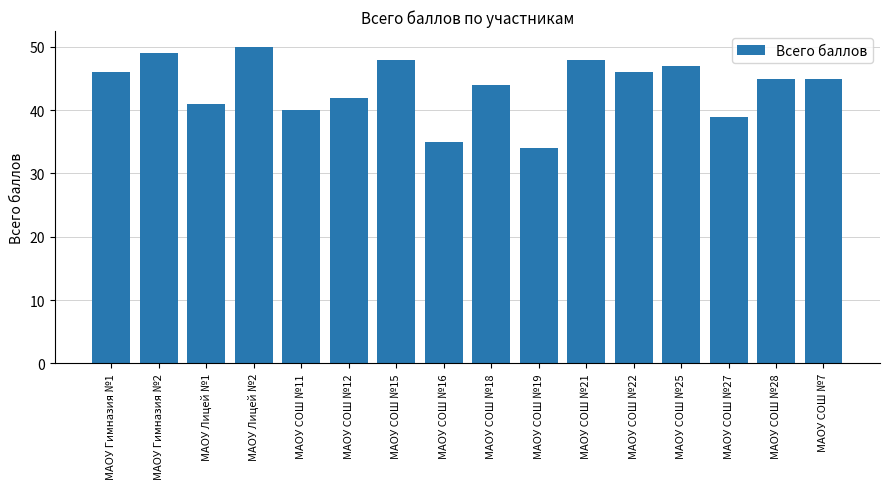

Between МАОУ СОШ №27 and МАОУ СОШ №11, which is larger?

МАОУ СОШ №11